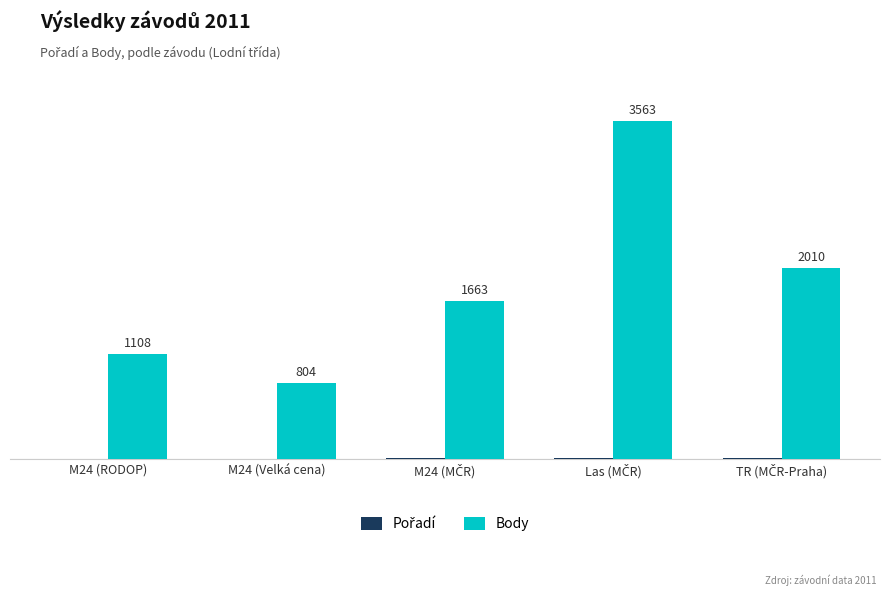

Which series changed the most between M24 (RODOP) and M24 (Velká cena)?

Body